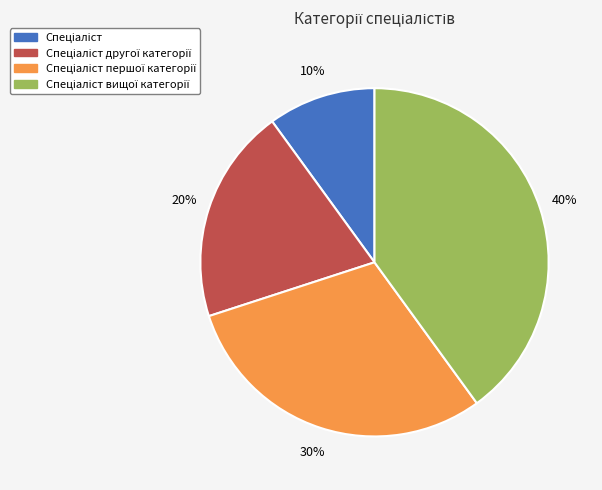

Does any single category account for the majority?

No